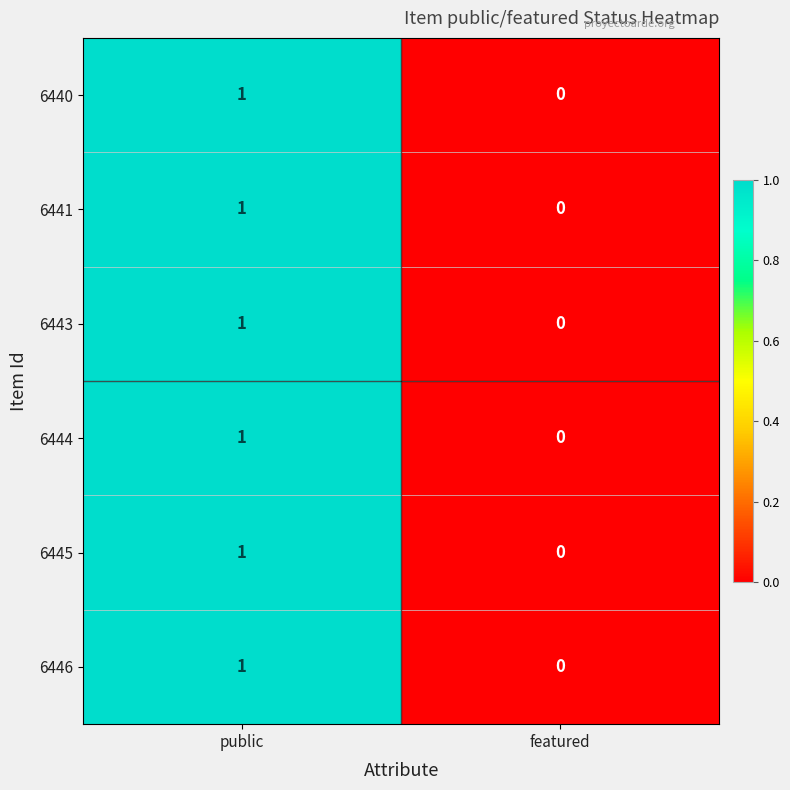

List the labels in order of 6440 value, largest first.

public, featured